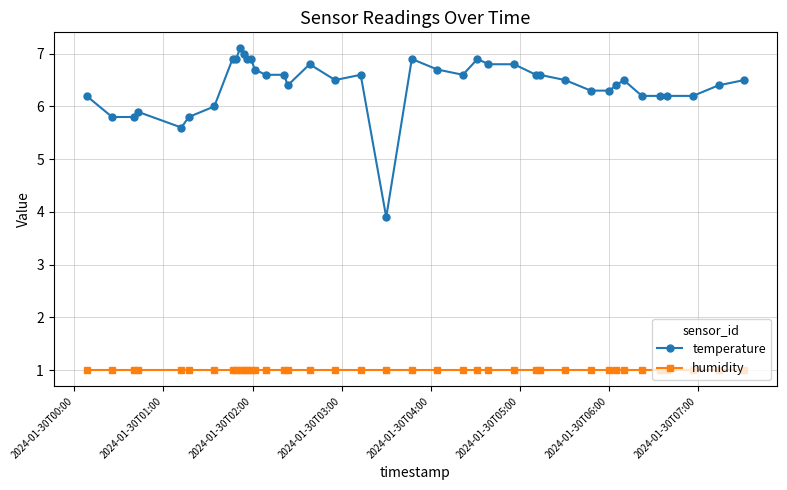

True or false: temperature and humidity cross at least once.

False